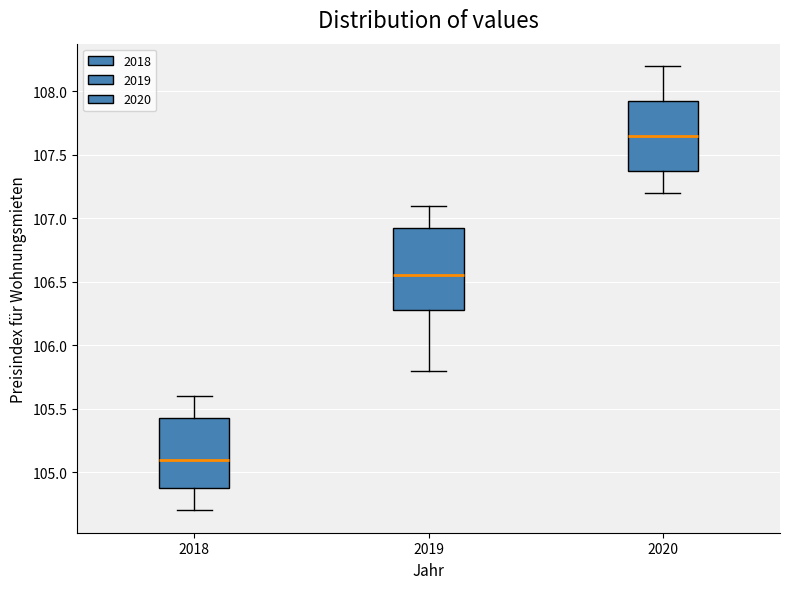

Comparing the boxes themselves (not the whiskers), which one is the tallest?

2019